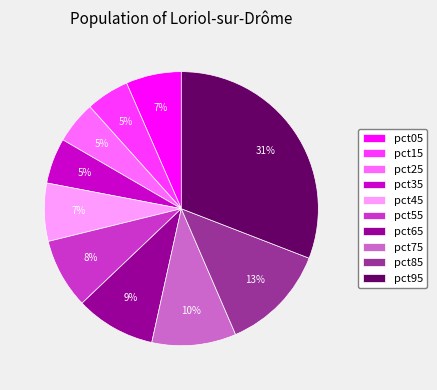

Combined, do pct45 and pct55 account for over 50%?

No